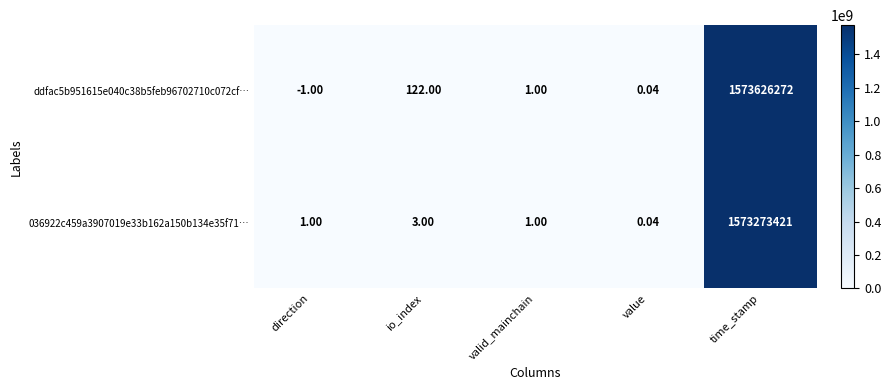

List the labels in order of ddfac5b951615e040c38b5feb96702710c072cf… value, smallest first.

direction, value, valid_mainchain, io_index, time_stamp